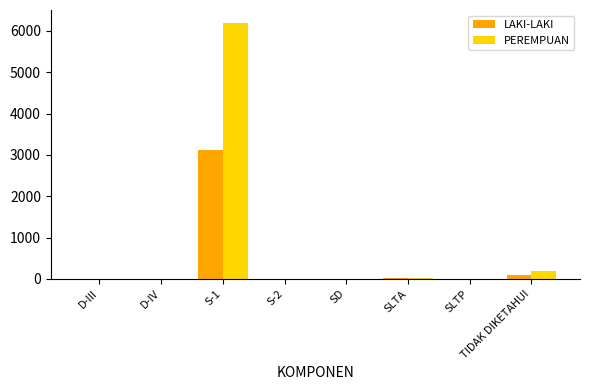

Is the value of LAKI-LAKI at D-IV greater than the value of PEREMPUAN at S-1?

No